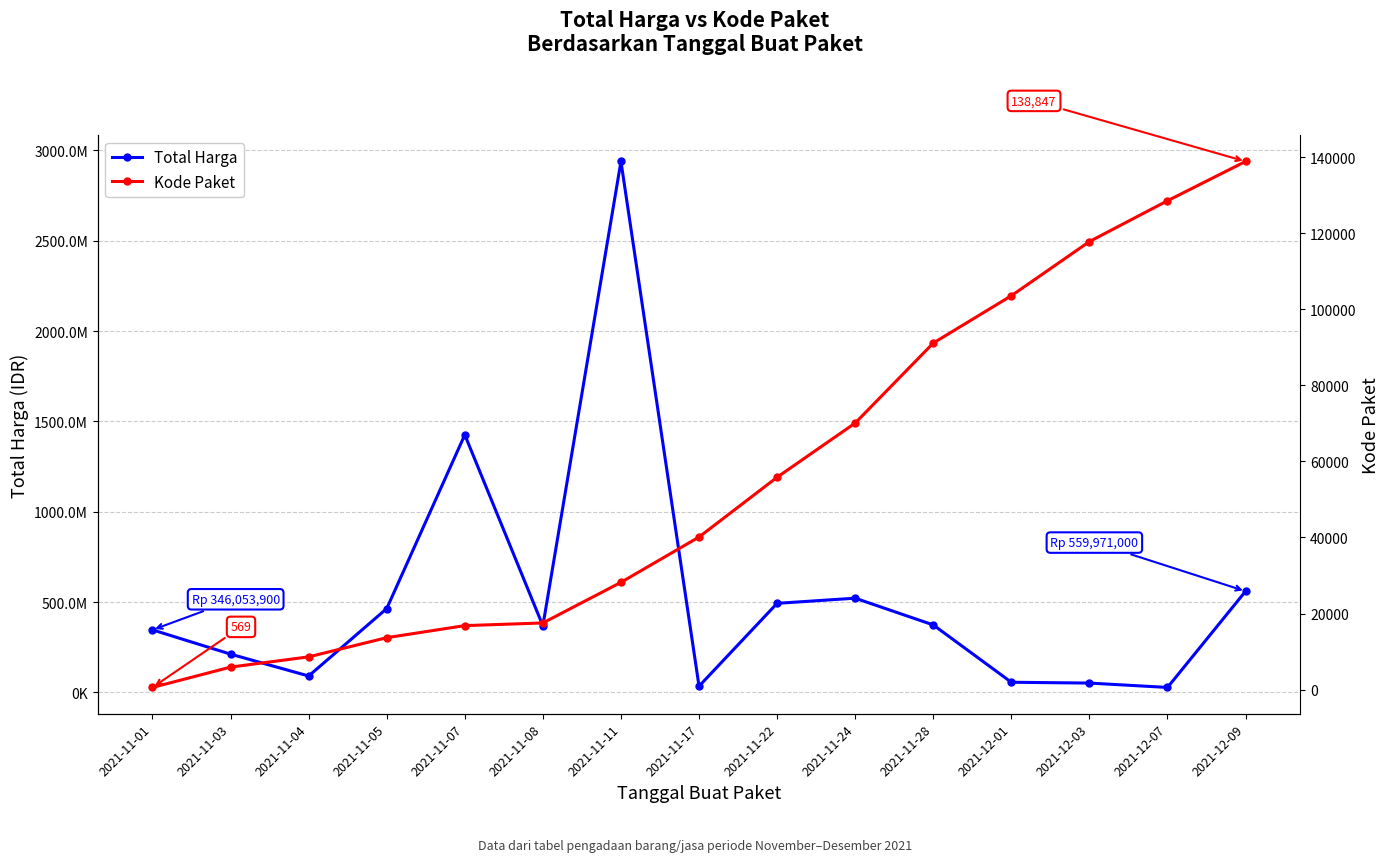

What is the lowest value of the Total Harga series?

27412000